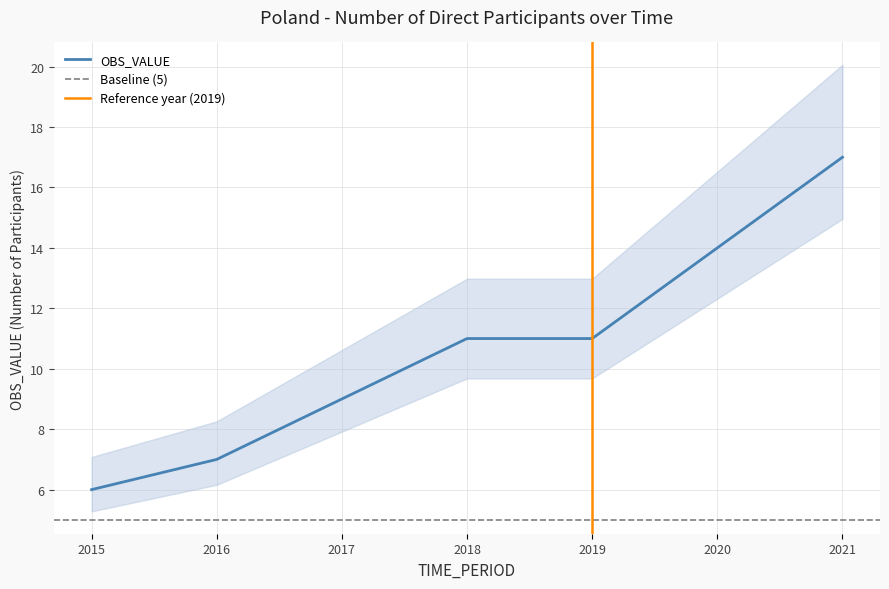

What is the value of the 7th point from the left?

17